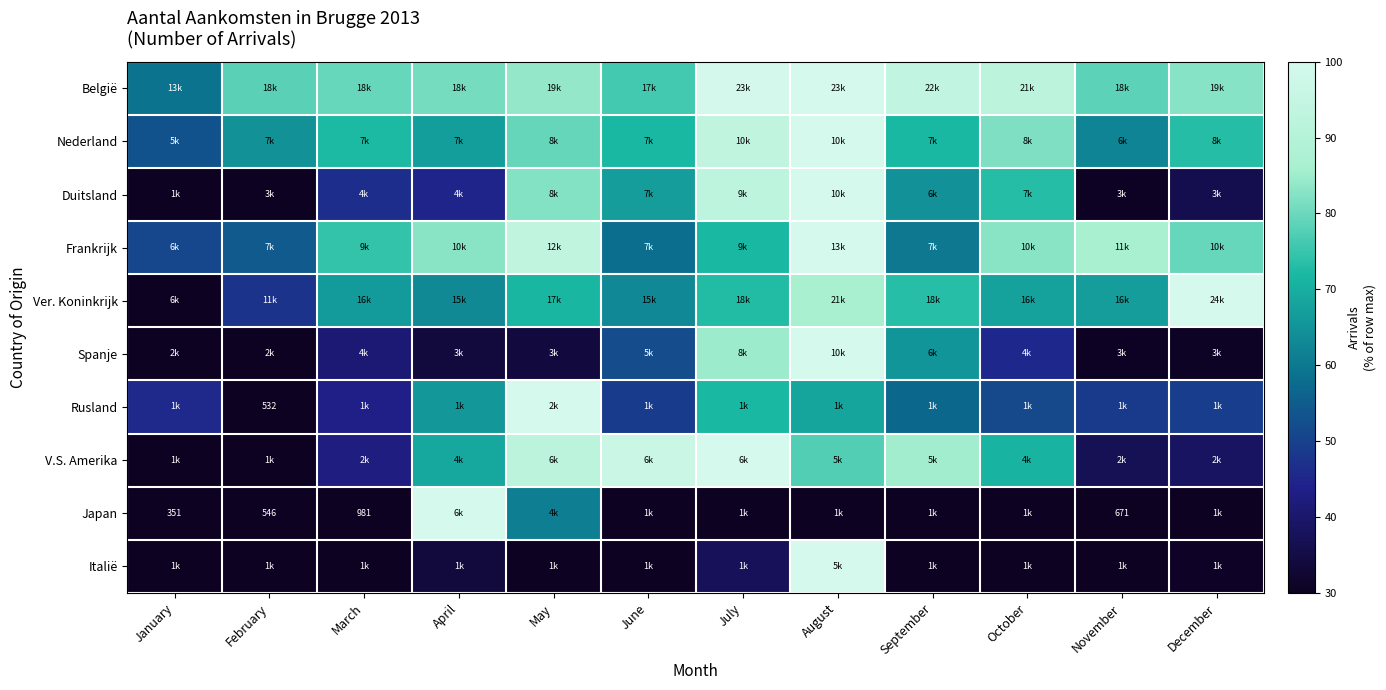

What is the difference between the second highest and second lowest values in the Ver. Koninkrijk series?

38.4